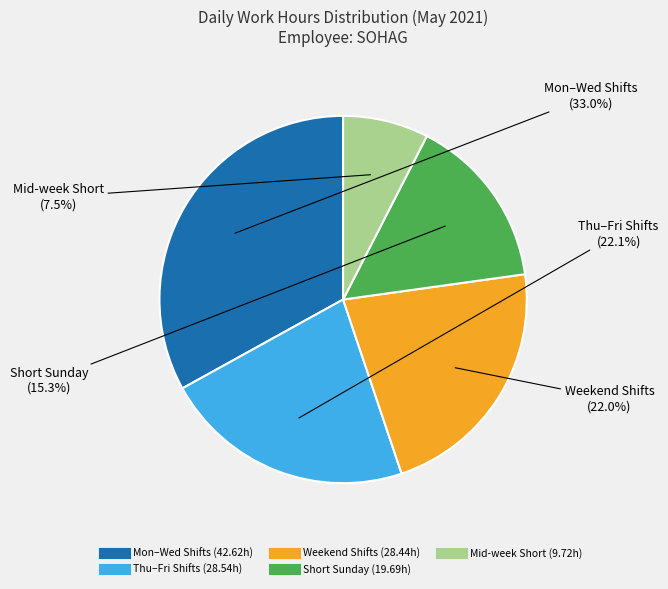

Is there a majority slice in this chart?

No